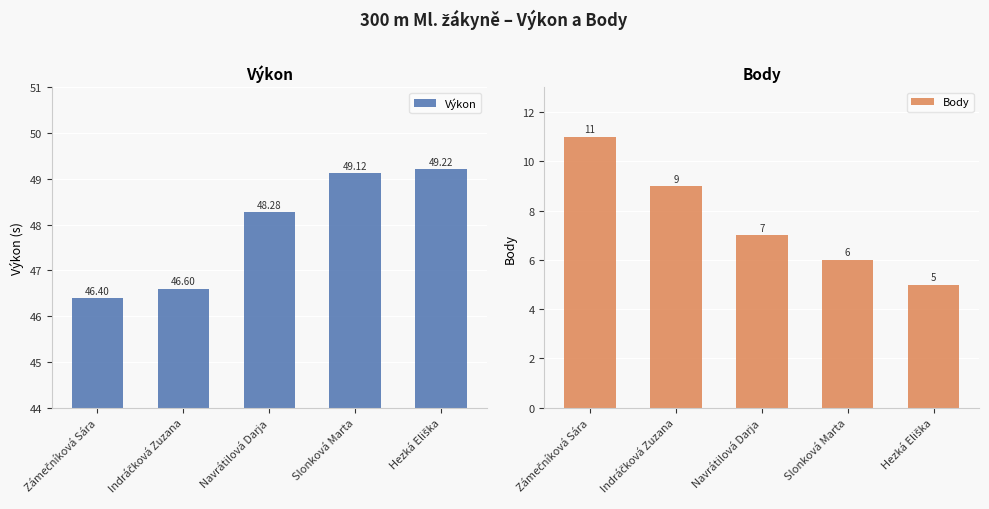

Between Indráčková Zuzana and Slonková Marta, which series saw the biggest shift?

Body